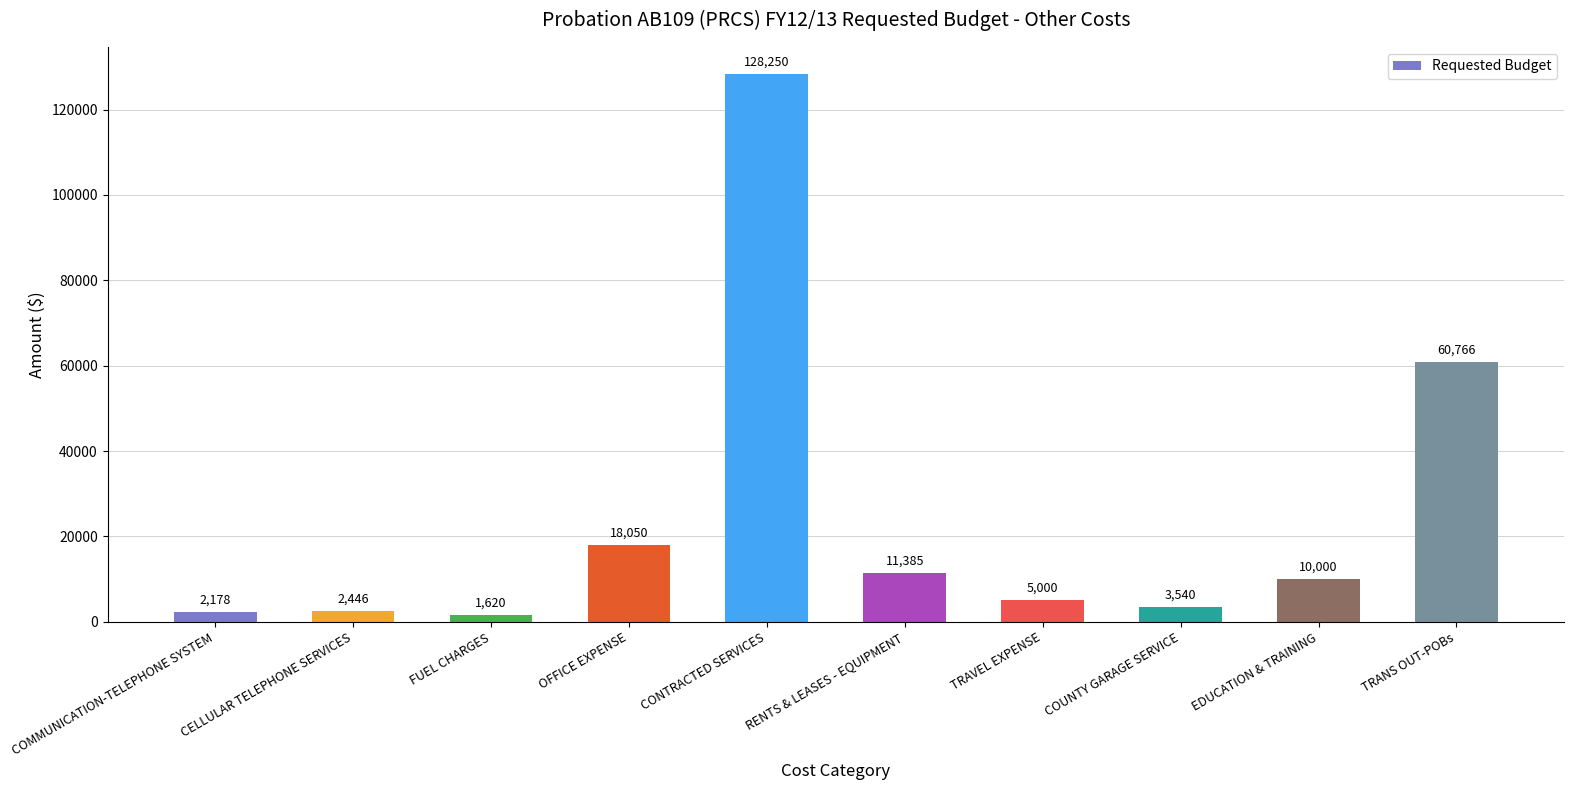

What is the value of the 4th bar from the left?

18050